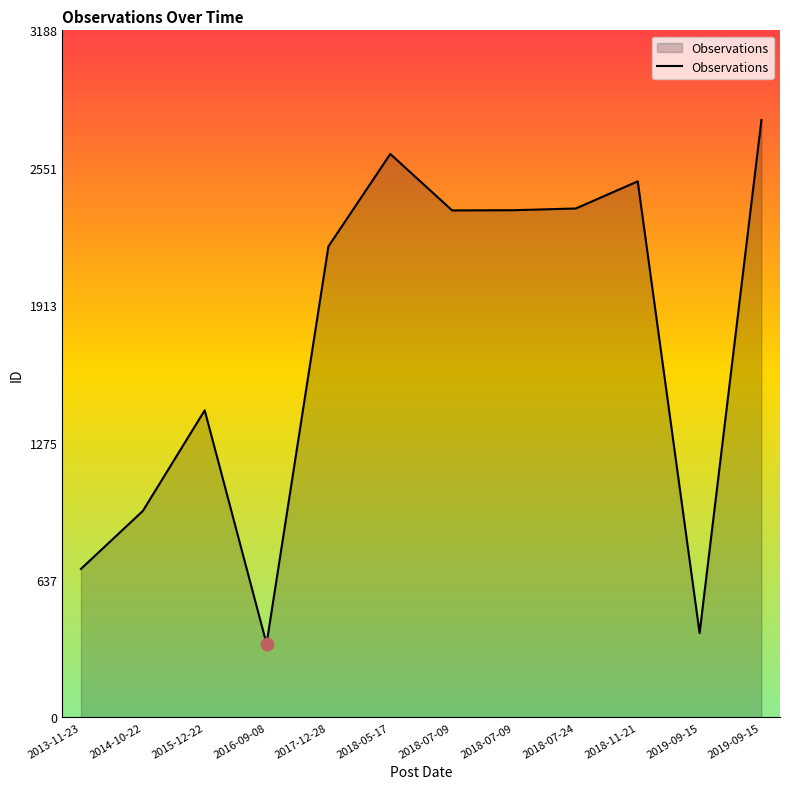

Approximately how many times larger is the value at 2018-11-21 compared to 2019-09-15?

0.9